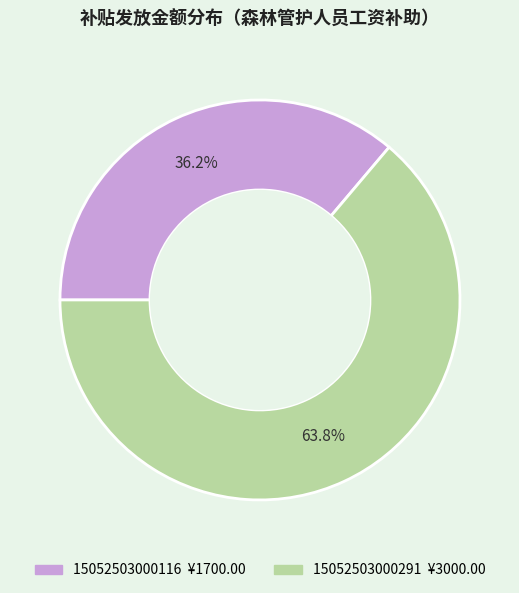

Is it true that 15052503000291 is 50% of the pie?

False